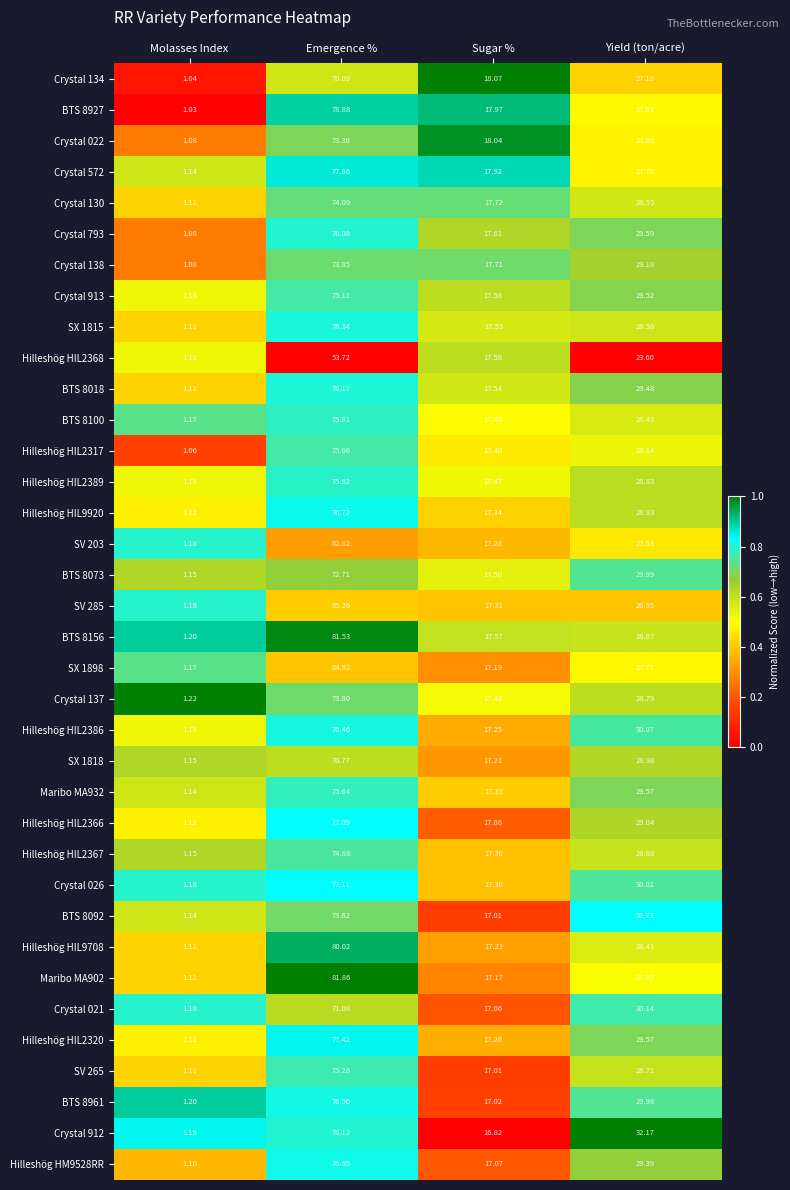

At which category is the sum across all series the highest?

Emergence %